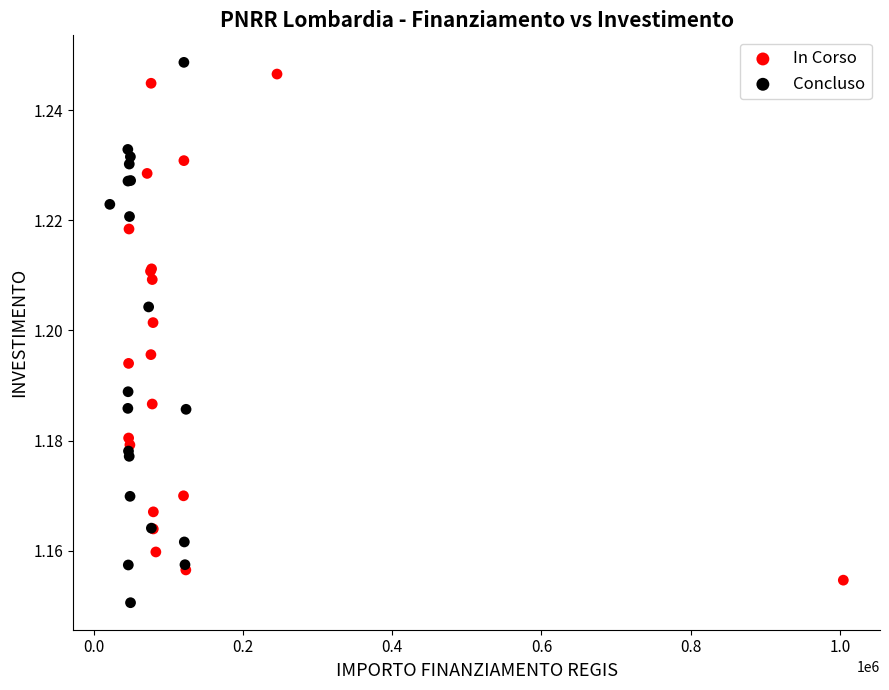

What are all the series names shown in the legend?

In Corso, Concluso